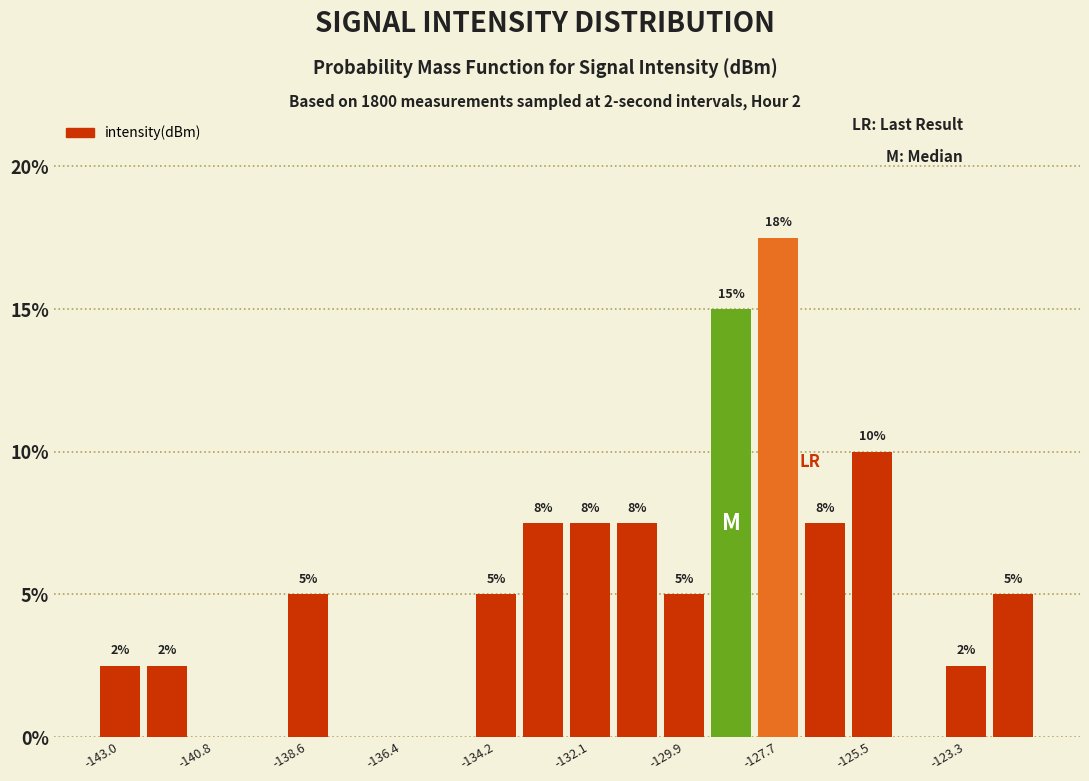

Around what value on the x-axis is the tallest bar? Give the approximate position of its centre, as read against the axis.

-127.5